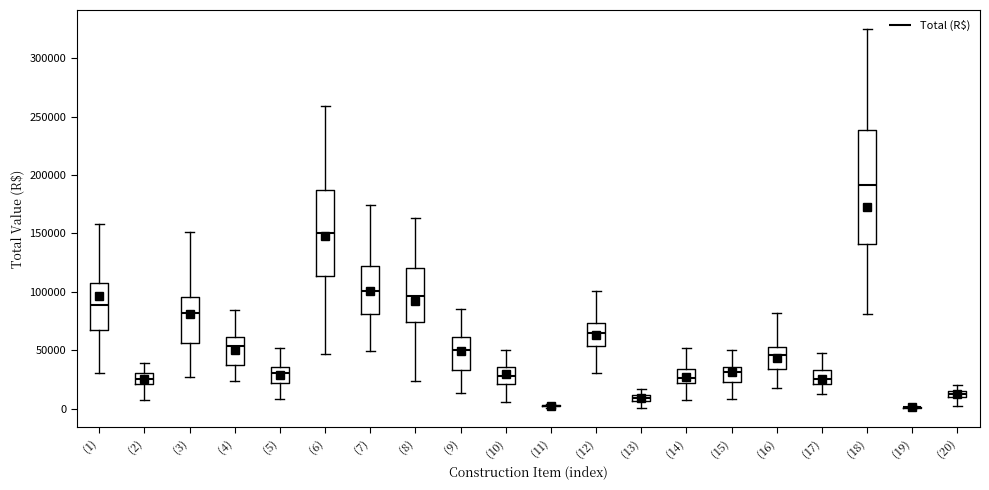

Which box is the tallest, from its lower edge to its upper edge?

(18)